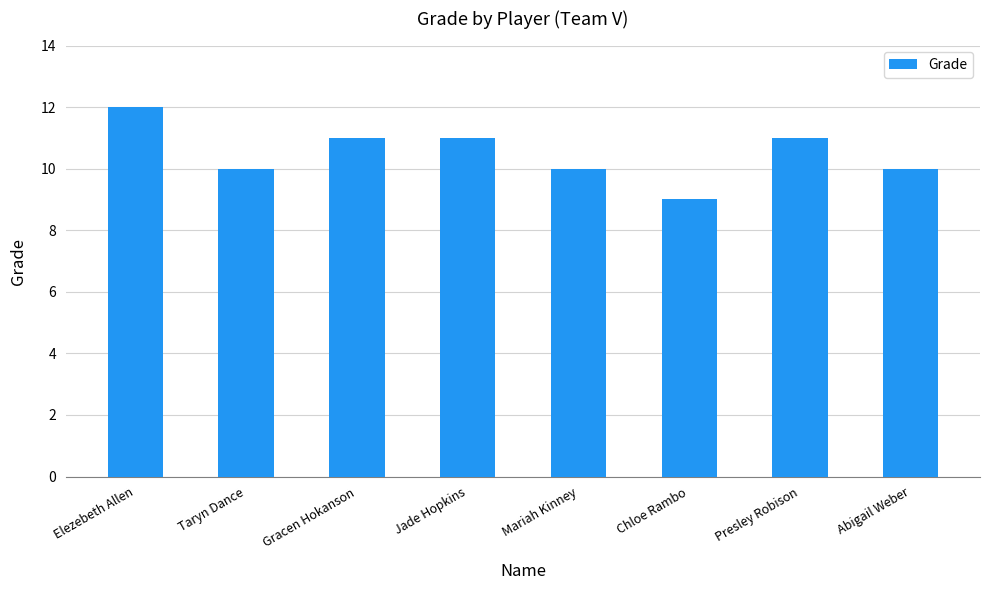

Reading left to right, list all the values displayed in this chart.

12	10	11	11	10	9	11	10